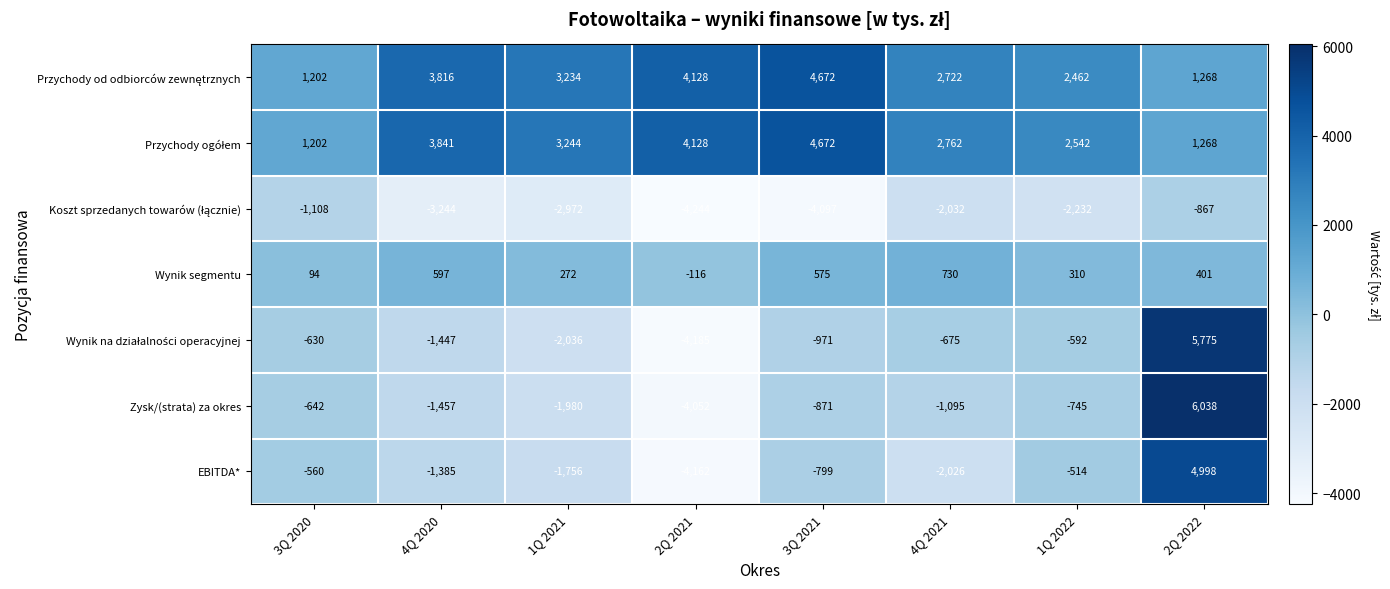

Where does the Zysk/(strata) za okres series first go above -871?

3Q 2020